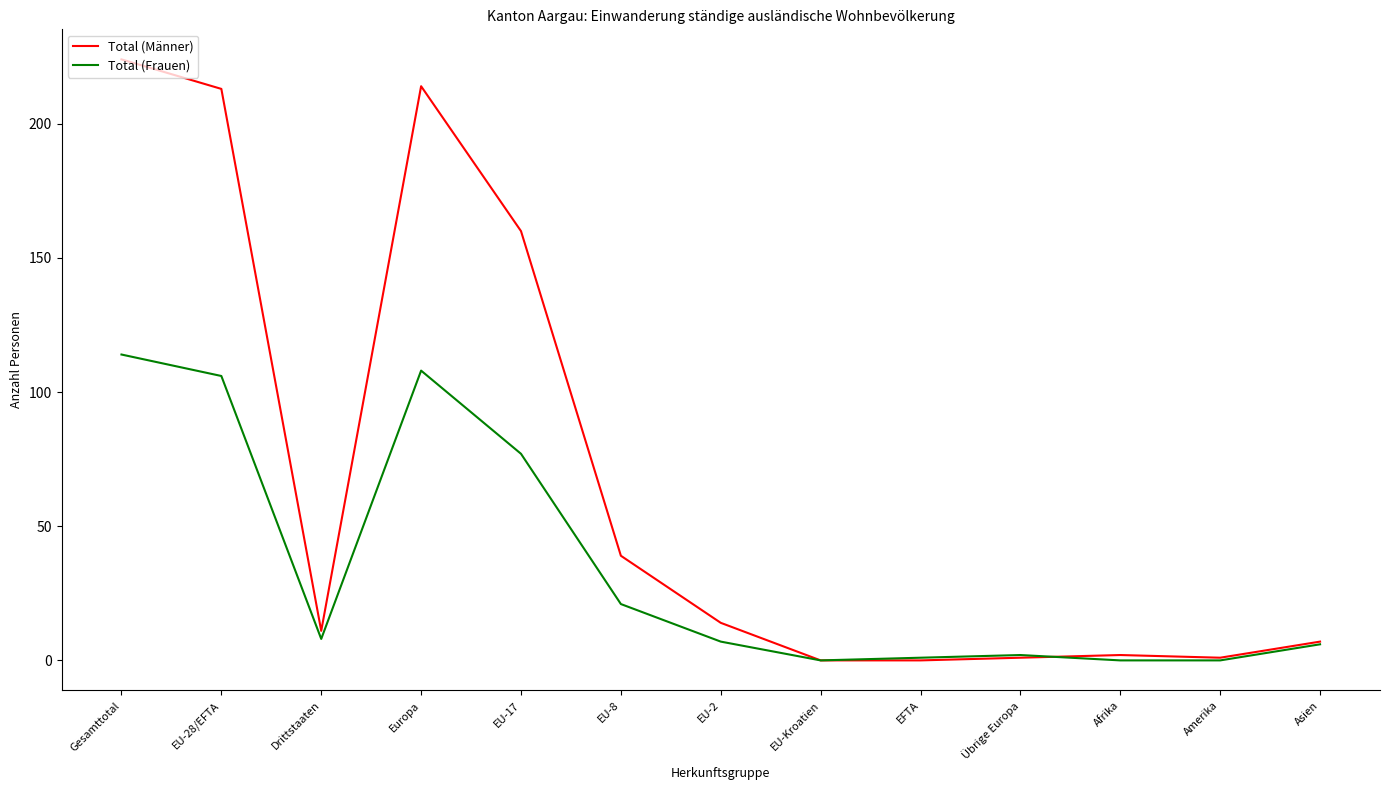

What are all the series names shown in the legend?

Total (Männer), Total (Frauen)